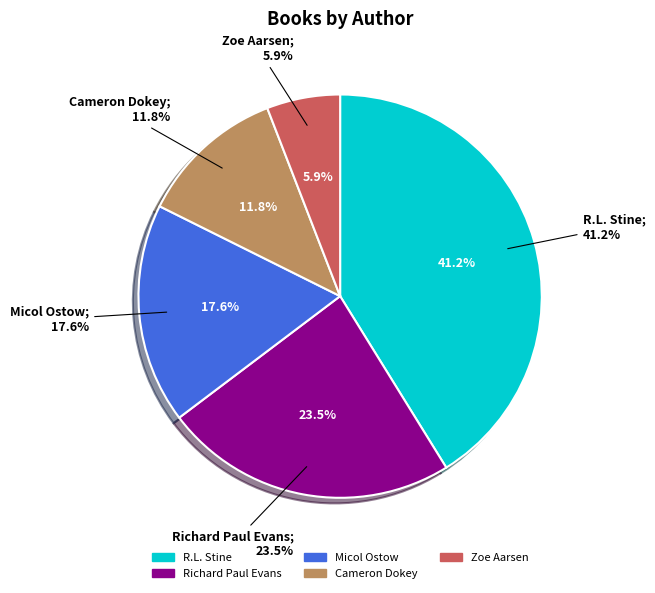

To the nearest percent, what is the average slice percentage?

20%